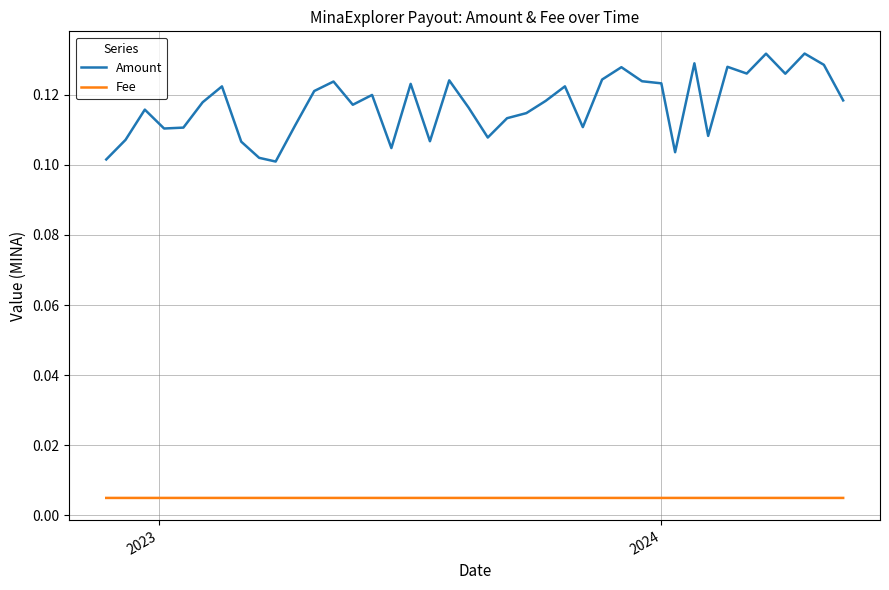

Count the Amount values in the range 0 to 1.

40